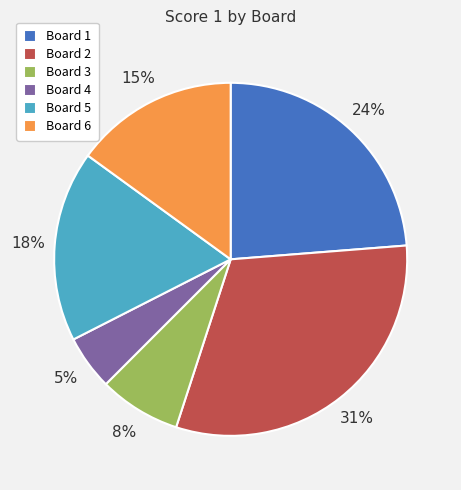

Between Board 4 and Board 3, which is larger?

Board 3